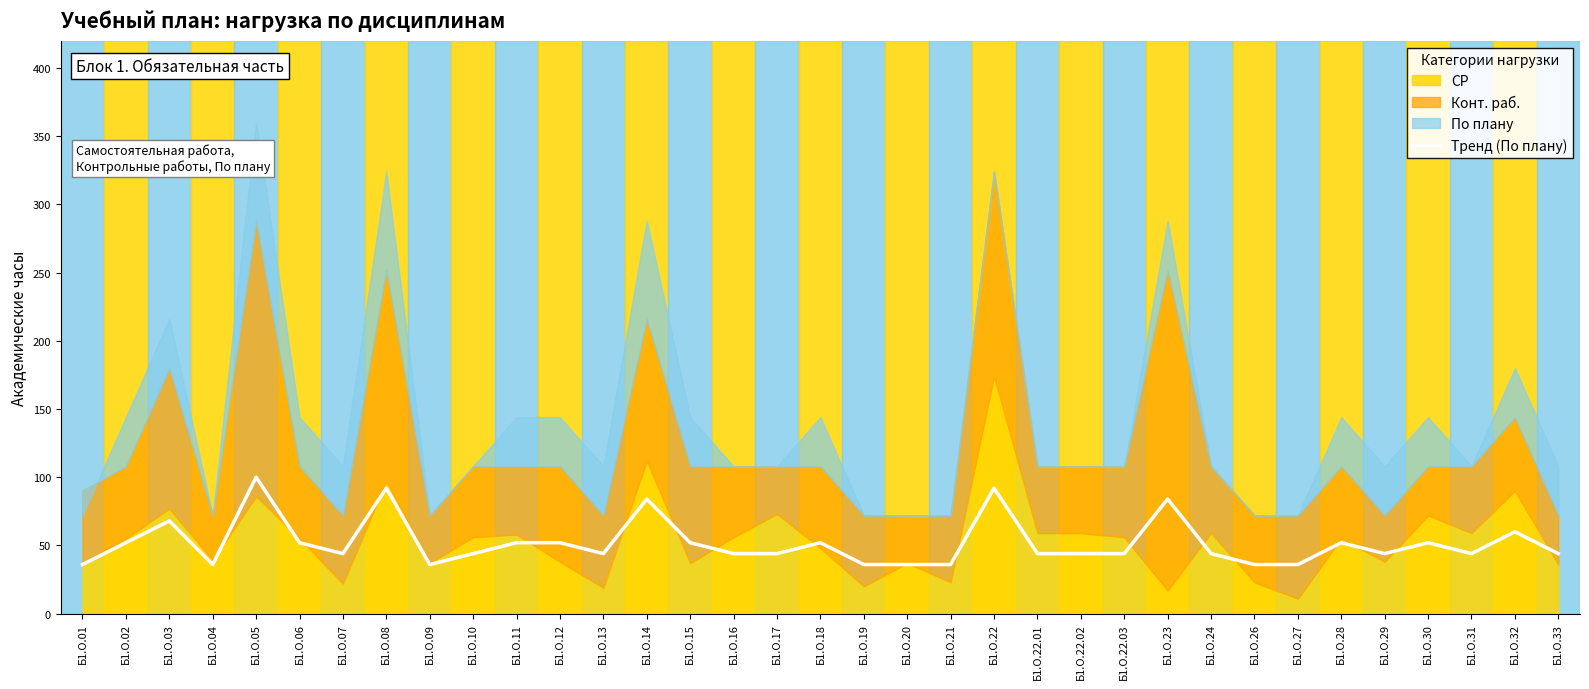

The chart shows a value of 19 at Б1.О.01. True or false?

False